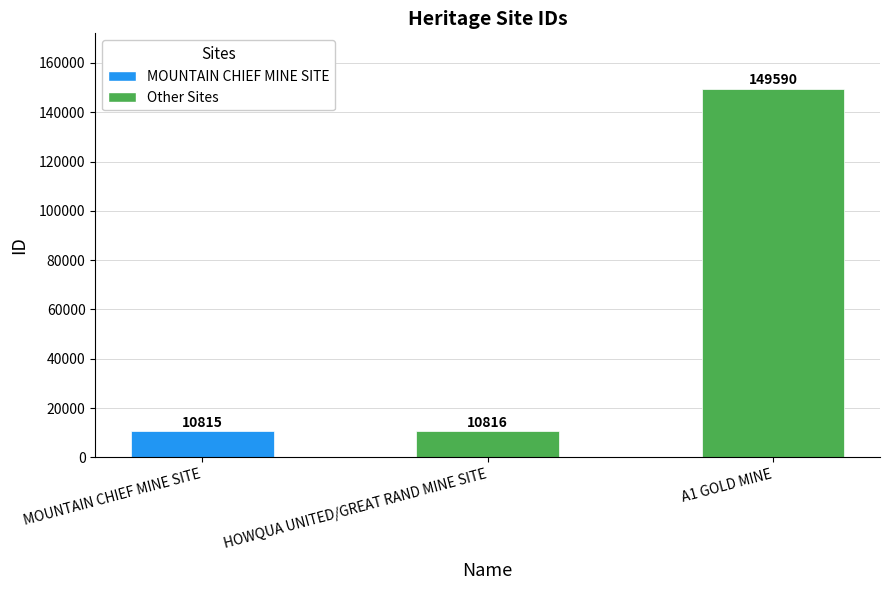

What is the ratio of the value at HOWQUA UNITED/GREAT RAND MINE SITE to the value at A1 GOLD MINE?

0.1